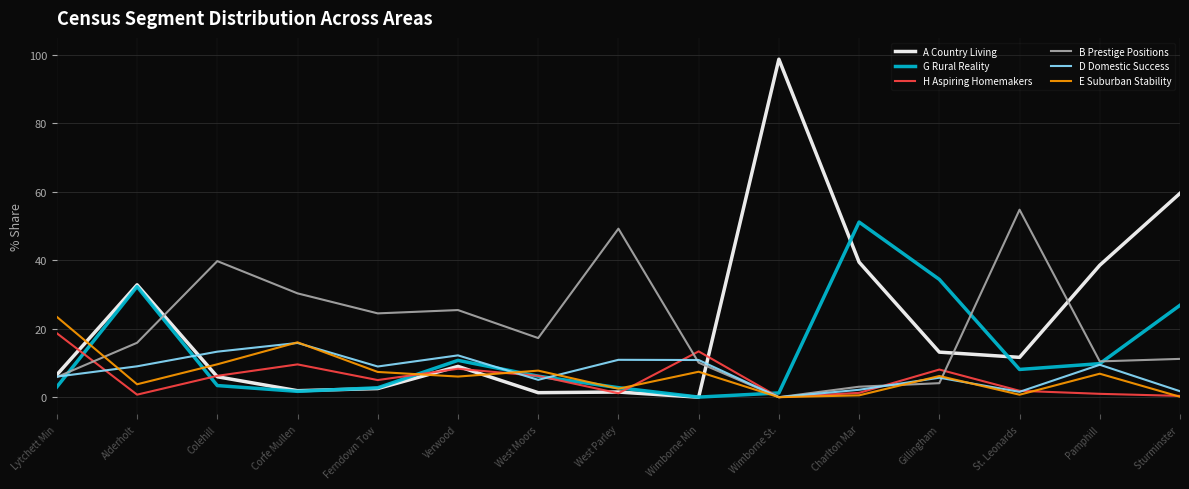

Read the B Prestige Positions value at Gillingham.

4.1